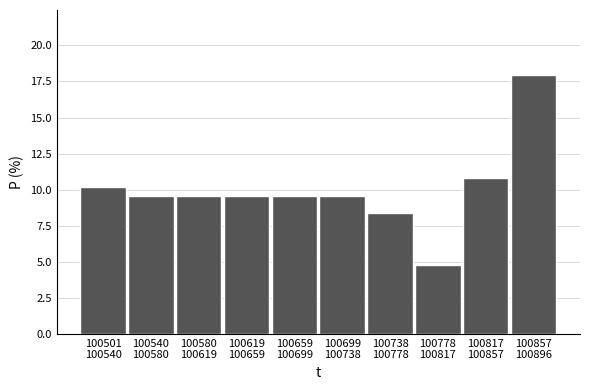

Reading left to right, list all the values displayed in this chart.

10.2	9.6	9.6	9.6	9.6	9.6	8.4	4.8	10.8	18.0